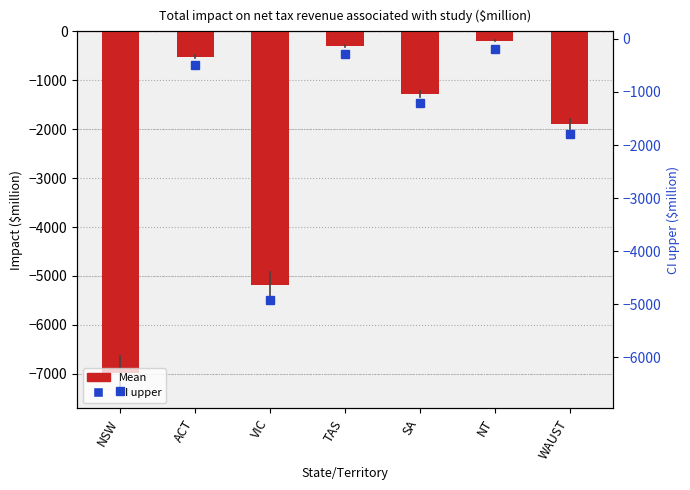

At which label is Mean closest to -3589?

VIC